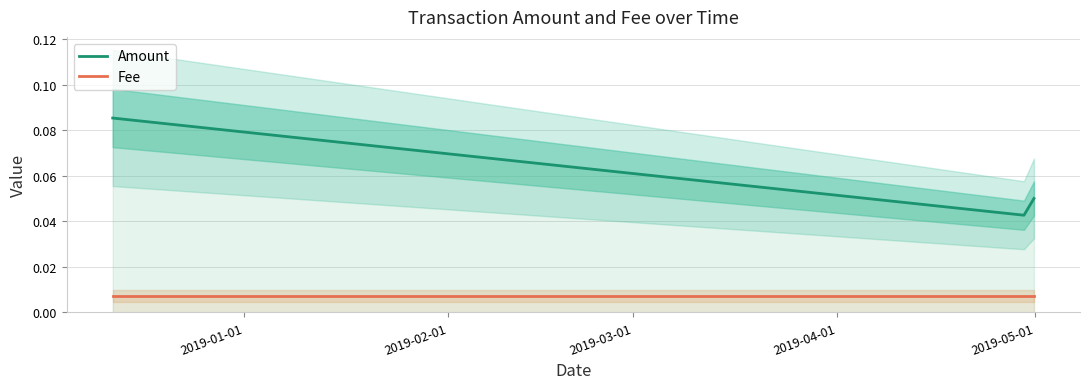

Between 2019-02-01 and 2019-03-01, which series saw the biggest shift?

Amount